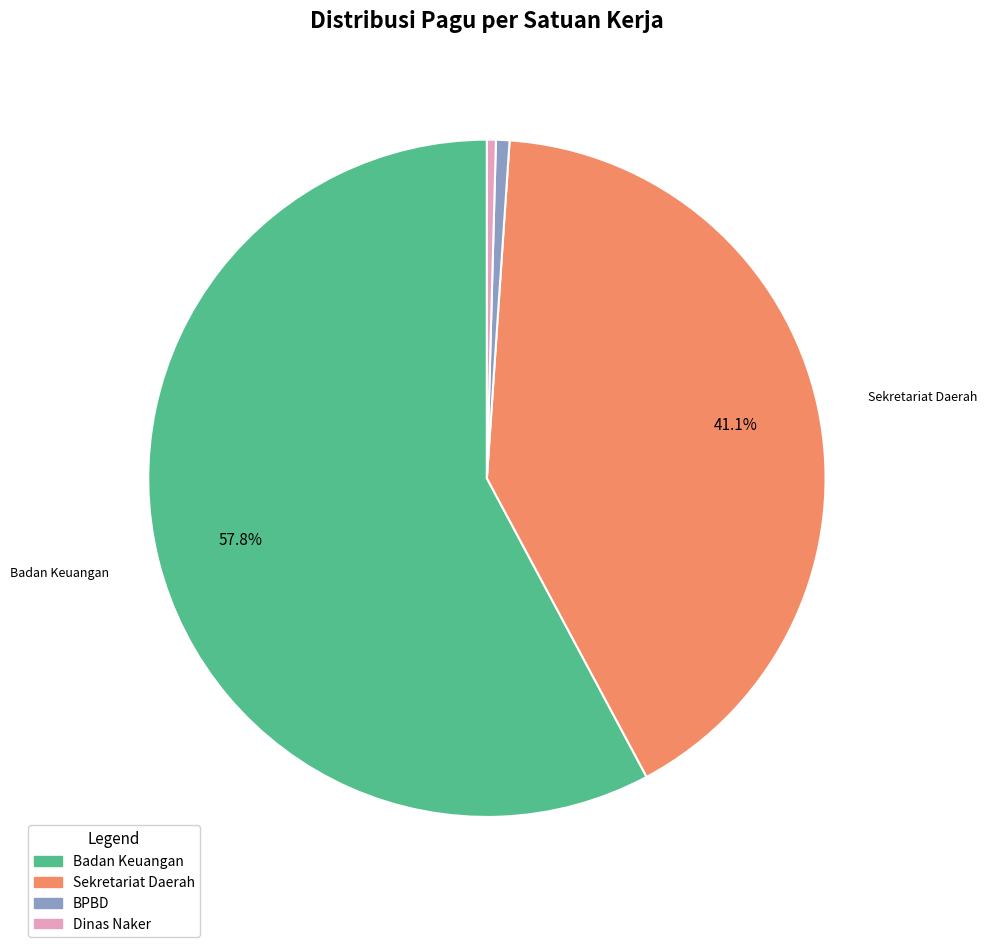

What is the largest slice in the pie chart?

Badan Keuangan